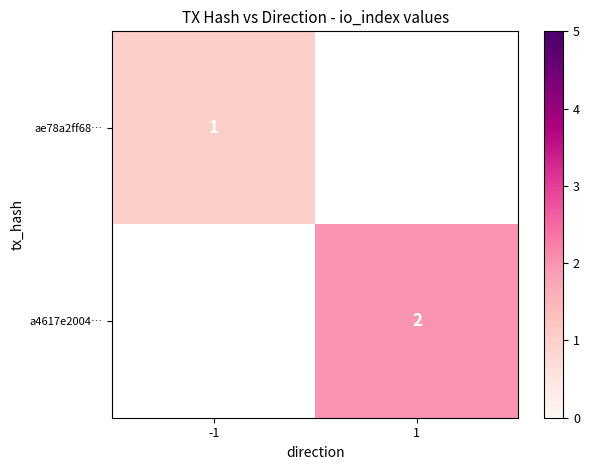

How many distinct data groups are displayed?

2